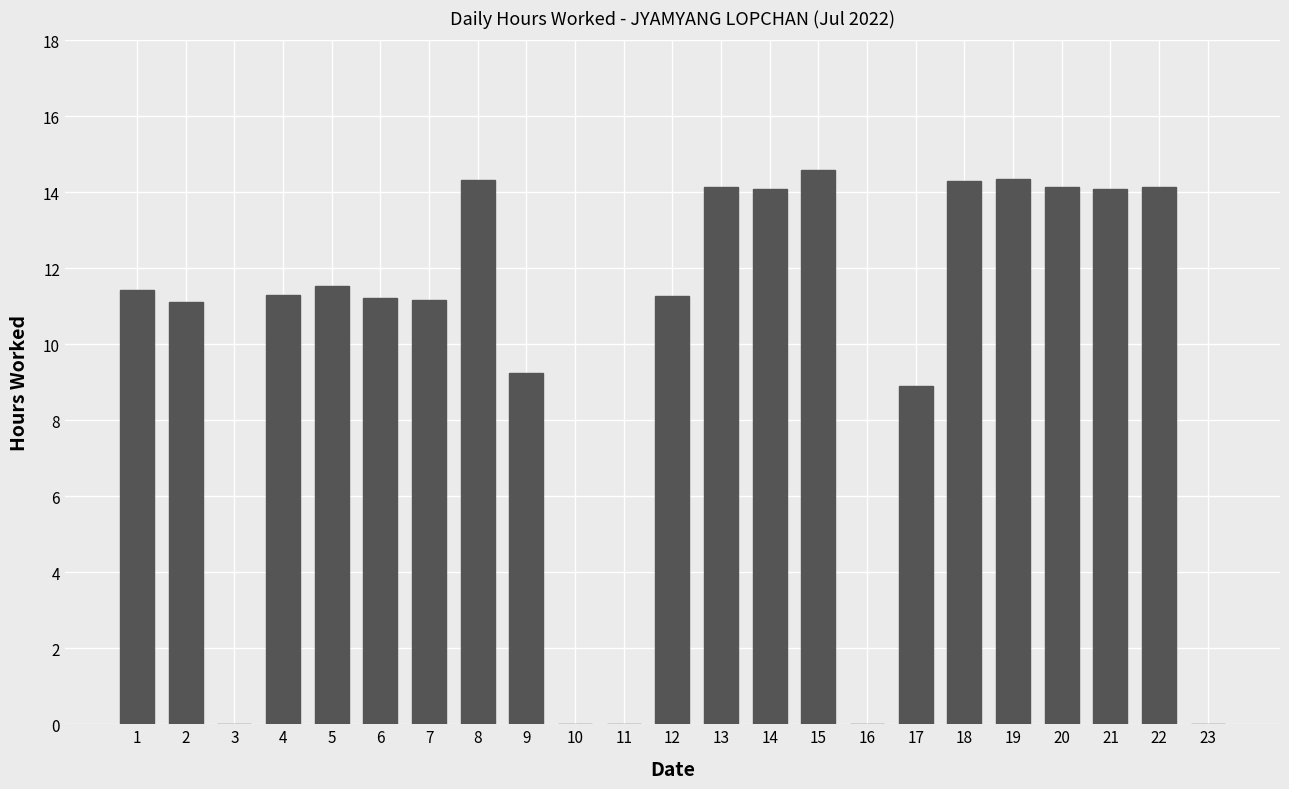

Where does the data first go above 11?

1